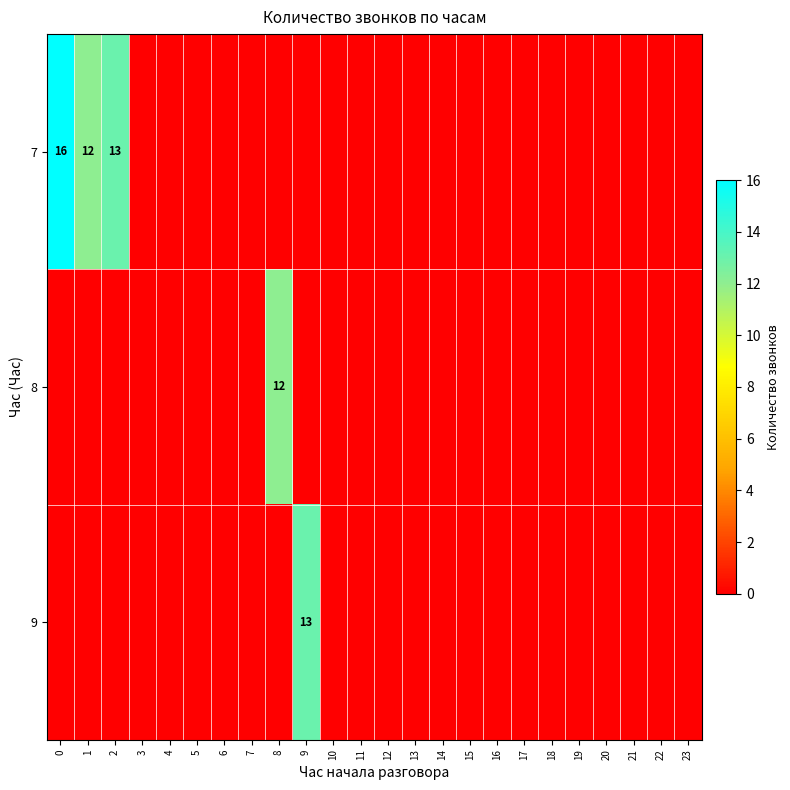

Between 8 and 4, which is larger?

8